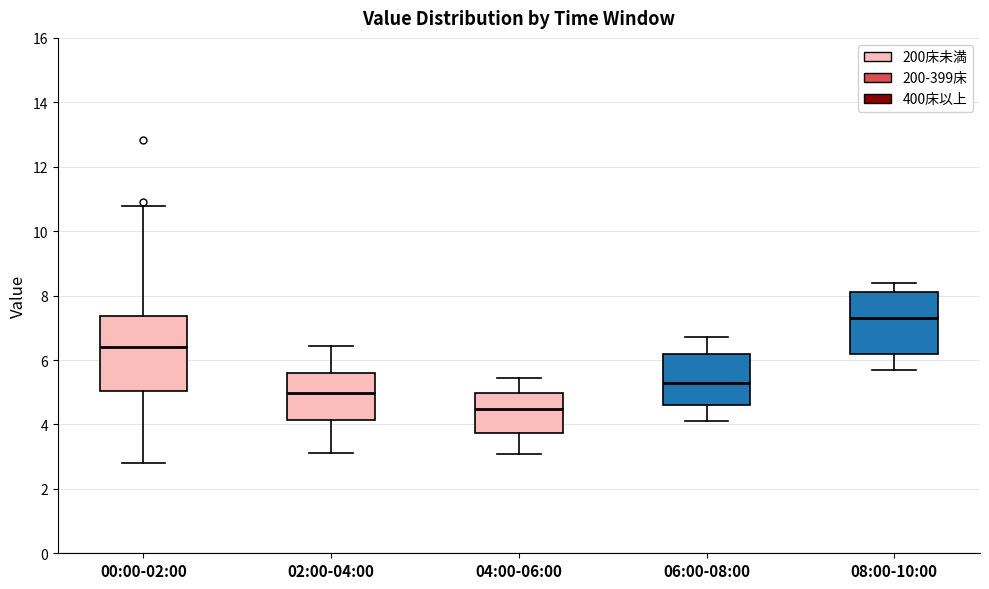

Reading left to right, read every box against the y-axis: the position of its median line, the range the box covers, and the ends of its whiskers. The values are not printed on the chart, so give them approximately, as read against the axis.

00:00-02:00: median 6.4, box 5.0 to 7.4, whiskers 2.8 to 10.8
02:00-04:00: median 5.0, box 4.2 to 5.6, whiskers 3.2 to 6.4
04:00-06:00: median 4.4, box 3.8 to 5.0, whiskers 3.0 to 5.4
06:00-08:00: median 5.4, box 4.6 to 6.2, whiskers 4.2 to 6.8
08:00-10:00: median 7.4, box 6.2 to 8.2, whiskers 5.8 to 8.4